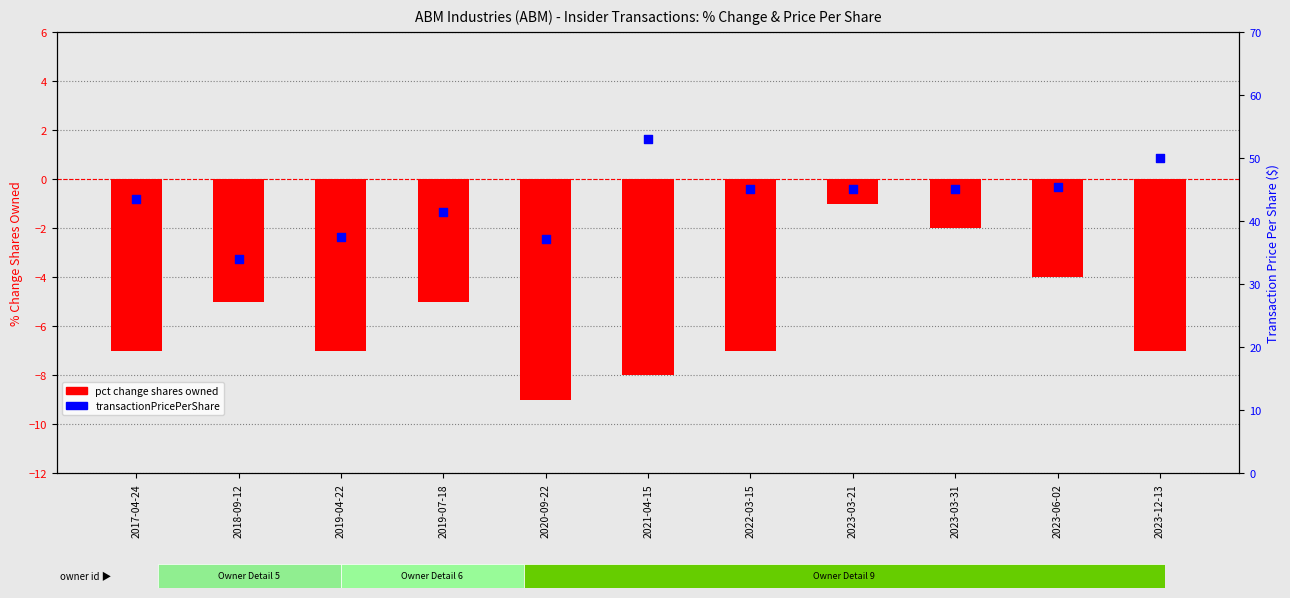

What is the total value across all series at 2020-09-22?

28.2